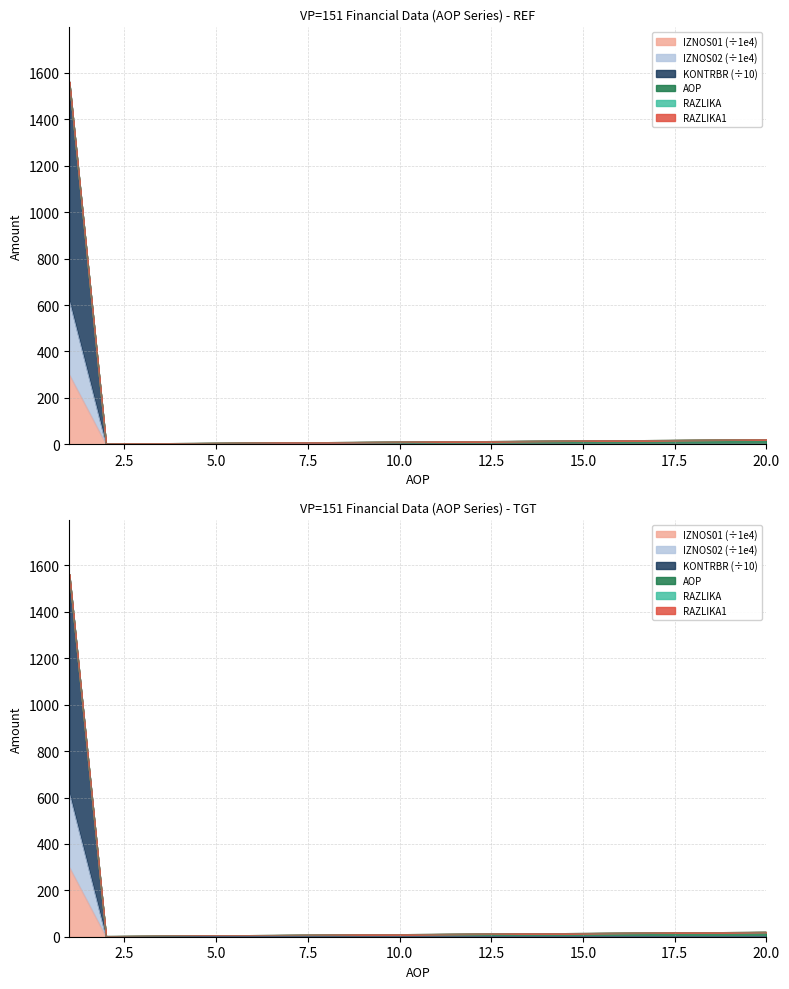

Which has a higher value, 13 or 17?

13